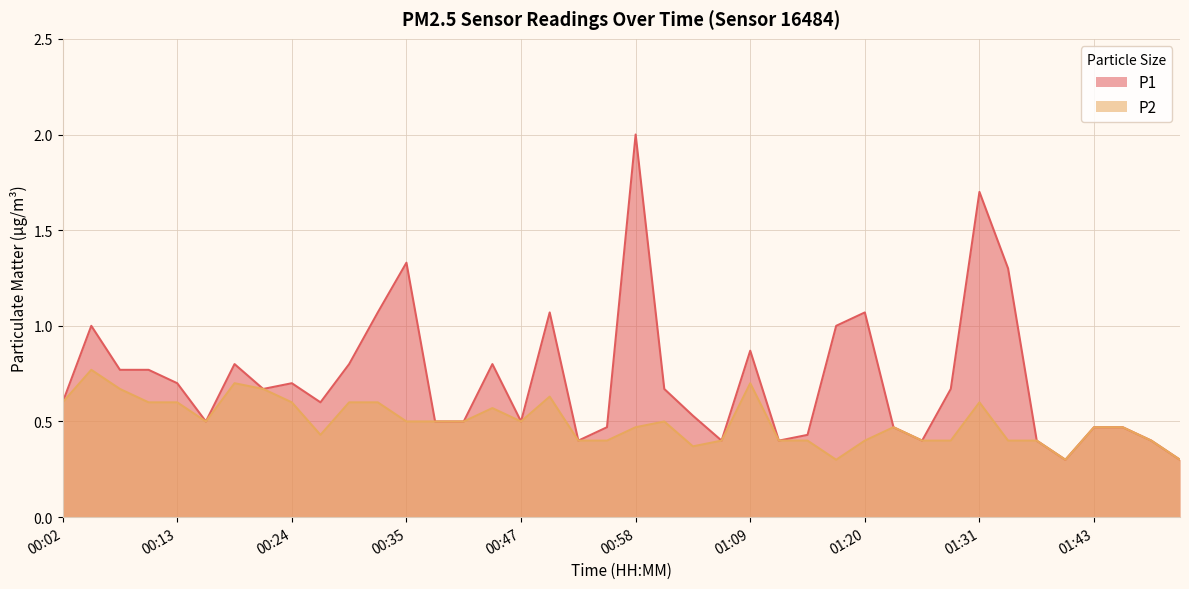

What is the difference between the maximum and minimum values in the P1 series?

1.7